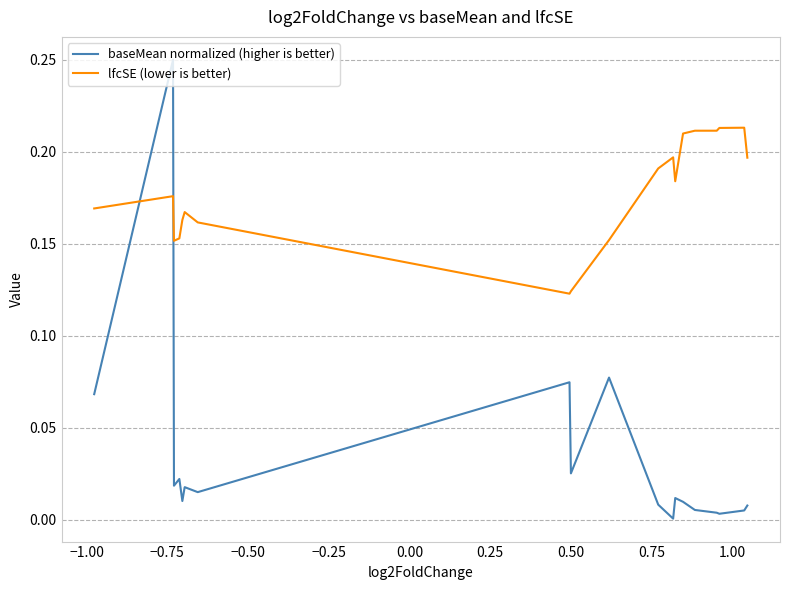

List the series in order of their peak value, lowest first.

lfcSE (lower is better), baseMean normalized (higher is better)